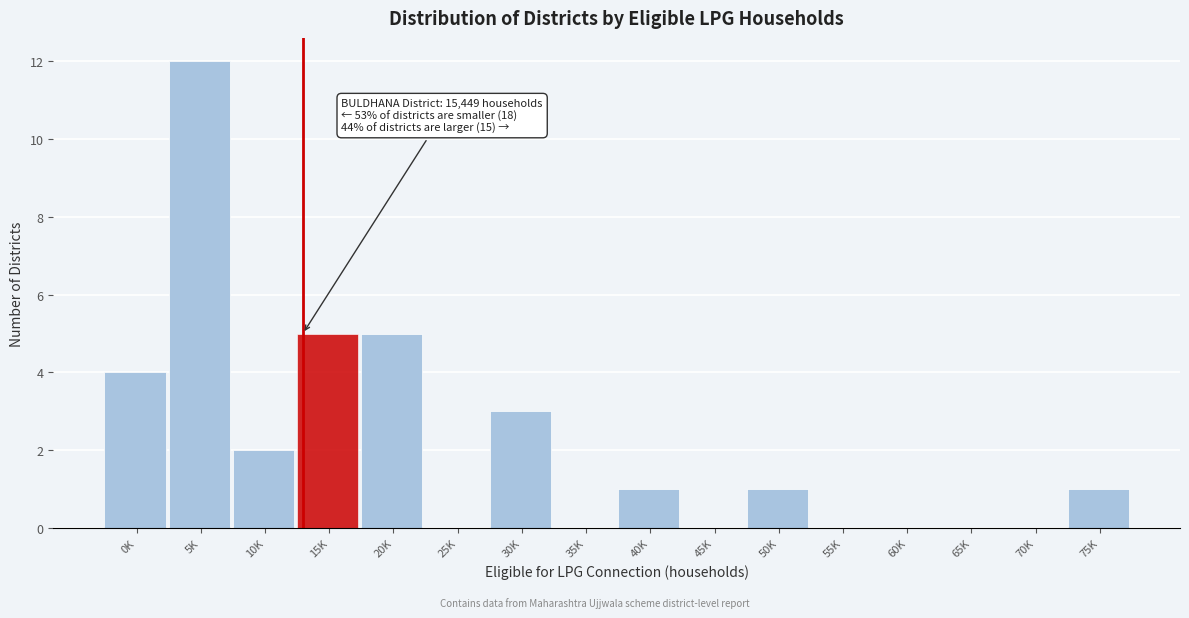

Reading left to right, list all the values displayed in this chart.

0K=4	5K=12	10K=2	15K=5	20K=5	25K=0	30K=3	35K=0	40K=1	45K=0	50K=1	55K=0	60K=0	65K=0	70K=0	75K=1